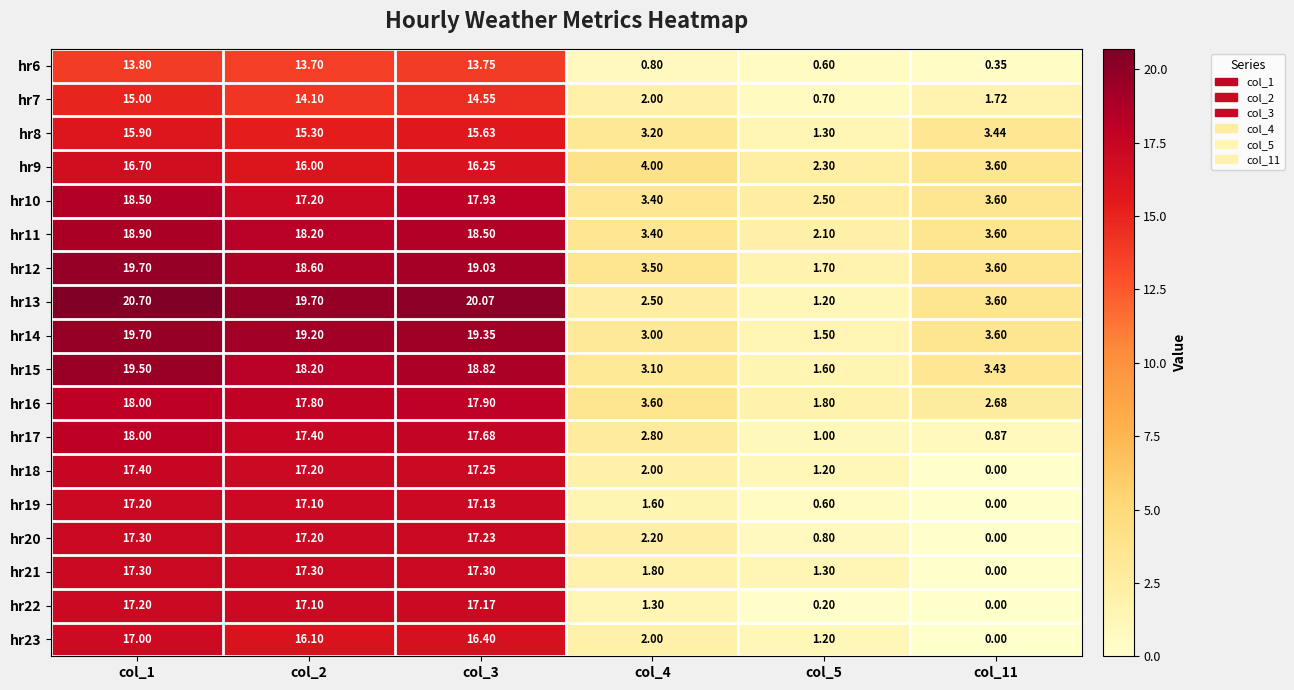

Is the value of hr21 at col_2 greater than the value of hr11 at col_5?

Yes